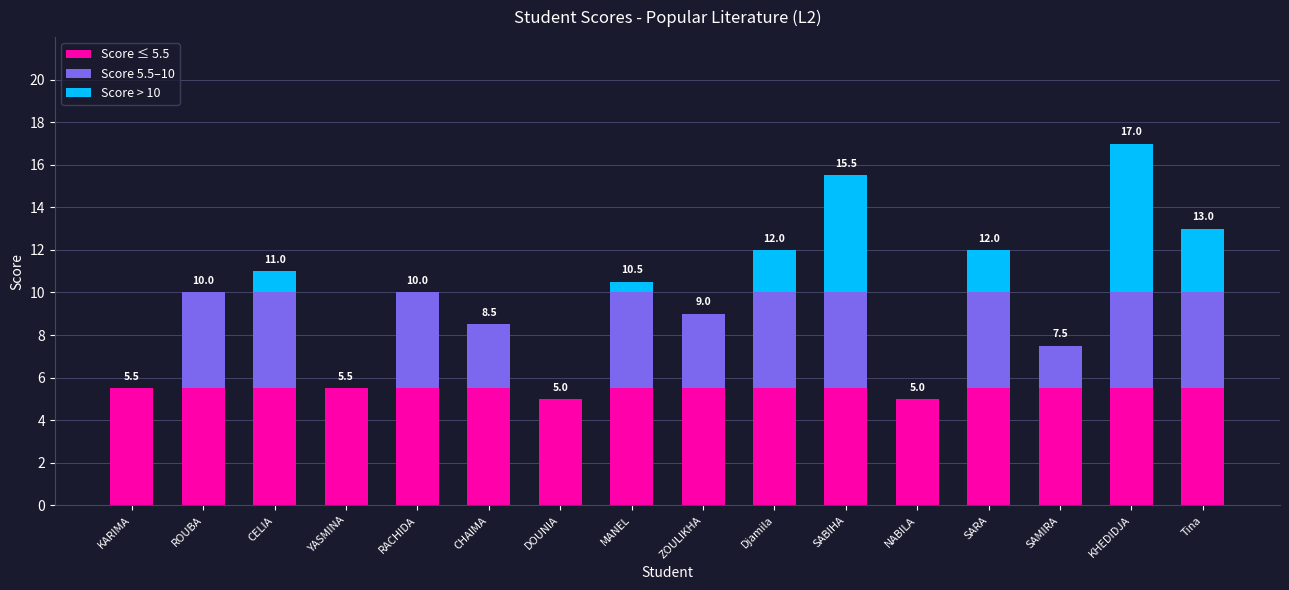

What is the highest value of the Score ≤ 5.5 series?

5.5